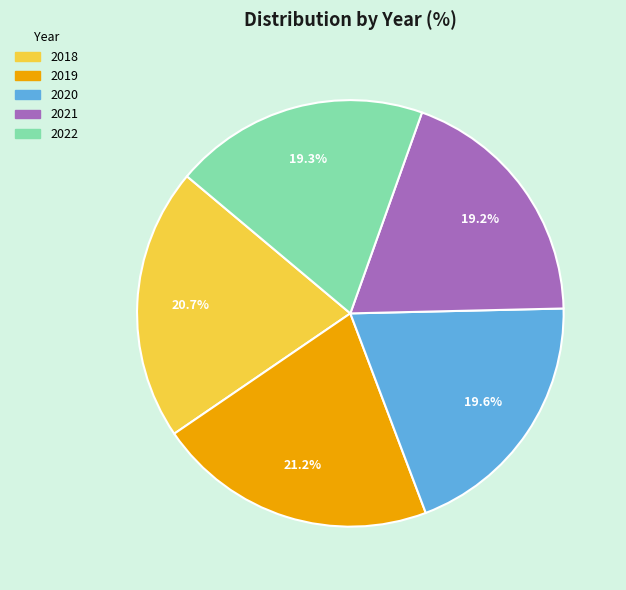

Does any single category account for the majority?

No